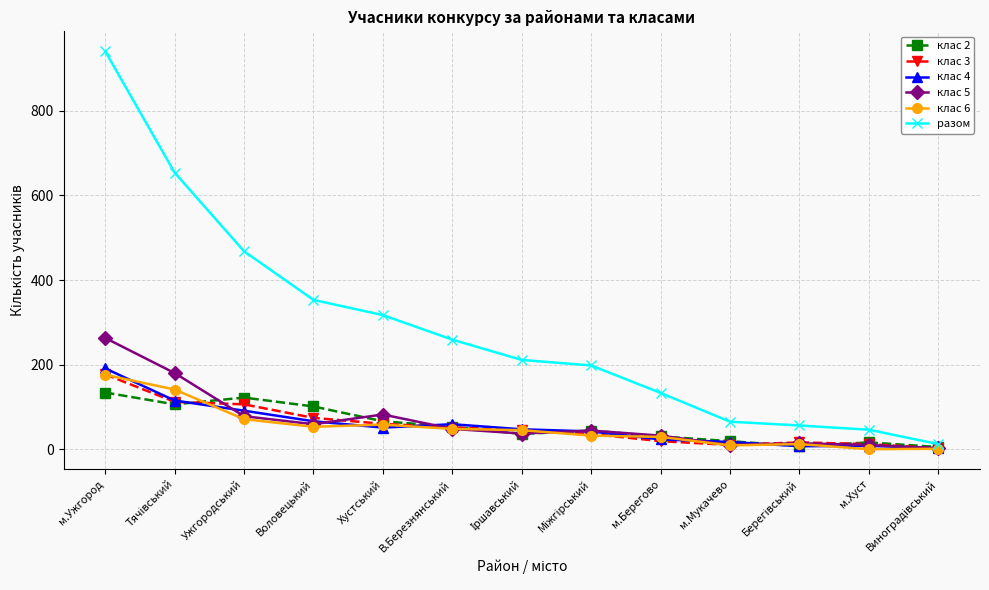

Which series has the widest spread of values?

разом